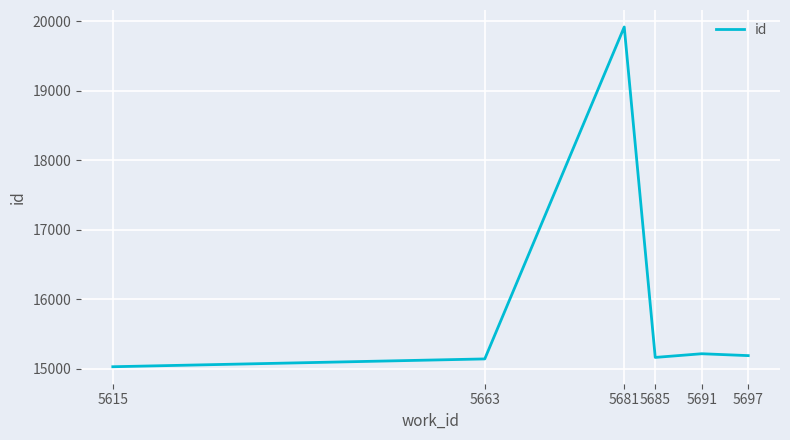

At which category does the data reach its first local peak?

5681